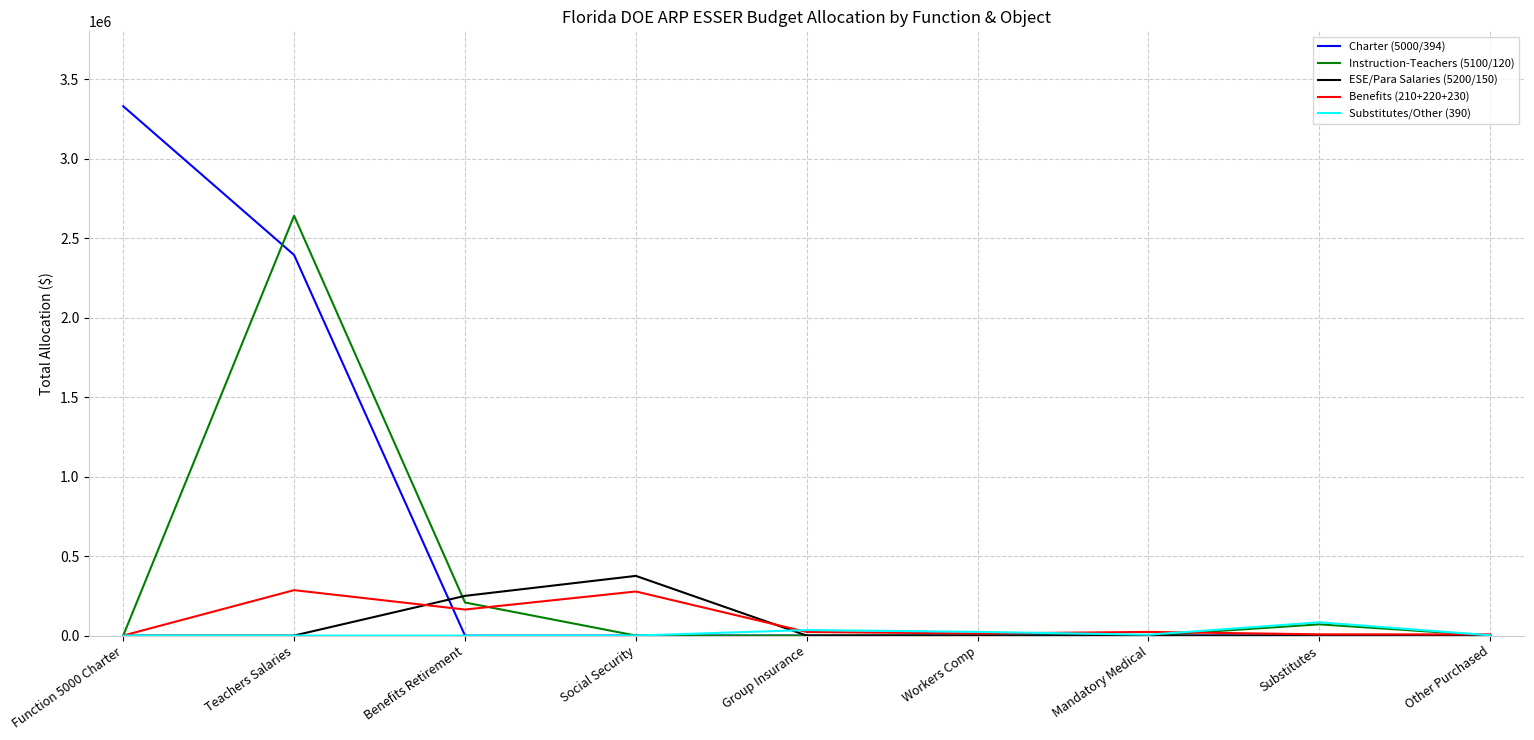

The value of Substitutes/Other (390) at Substitutes is 83470. True or false?

True